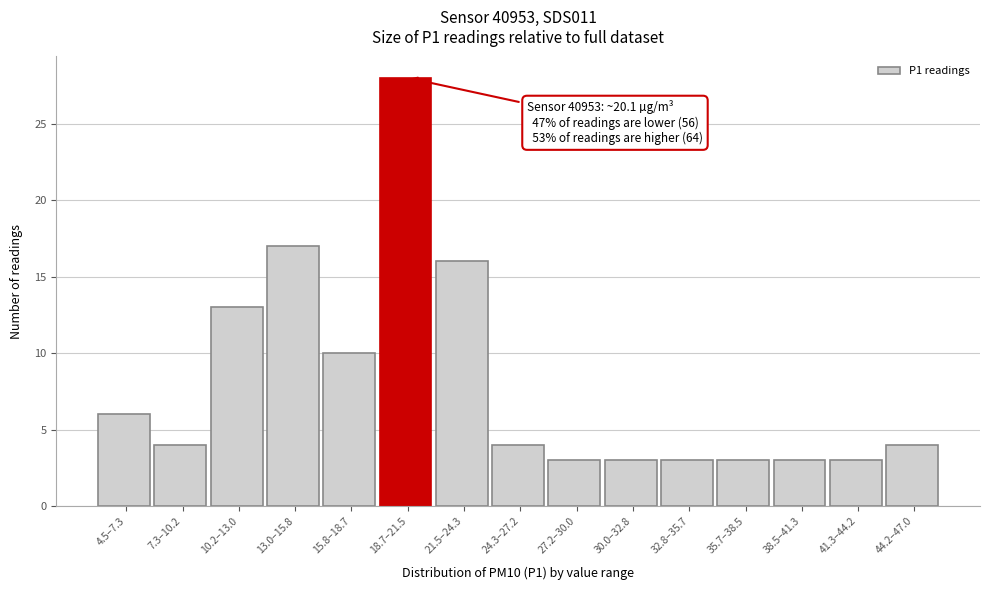

Reading left to right, what are all the values shown in this chart?

6	4	13	17	10	28	16	4	3	3	3	3	3	3	4